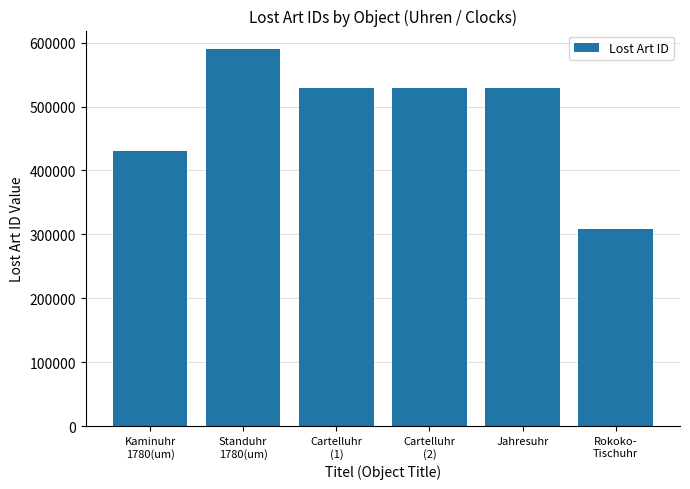

Is it true that the value at Standuhr
1780(um) is 589300?

True